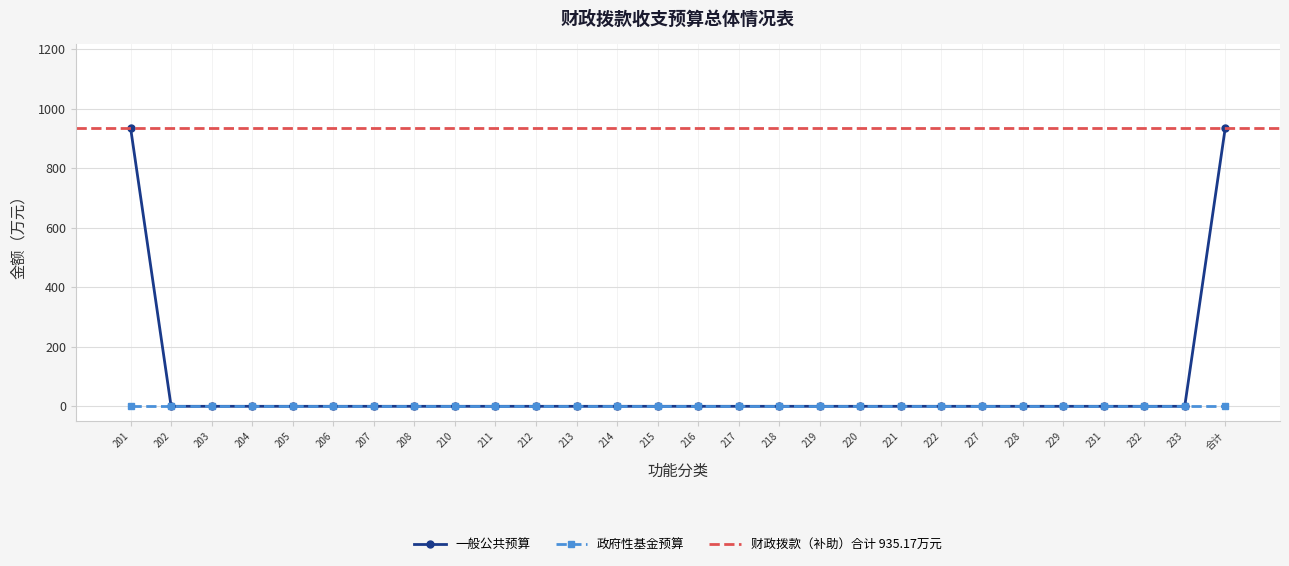

Reading left to right, transcribe all the data shown in this chart.

935.2	0.0	0.0	0.0	0.0	0.0	0.0	0.0	0.0	0.0	0.0	0.0	0.0	0.0	0.0	0.0	0.0	0.0	0.0	0.0	0.0	0.0	0.0	0.0	0.0	0.0	0.0	935.2